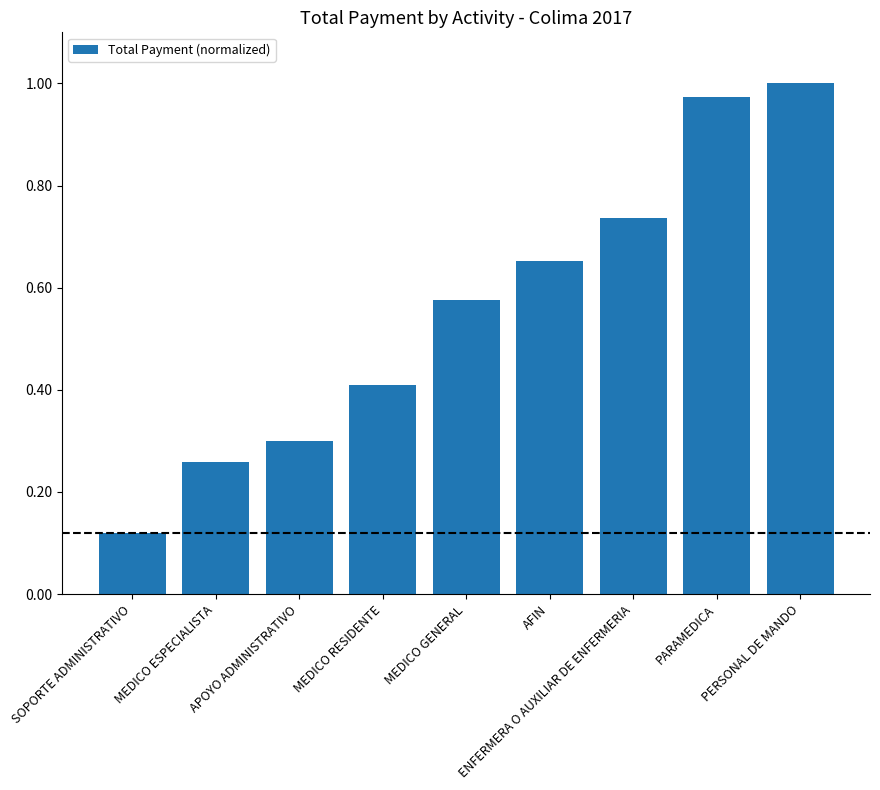

What is the label of the 2nd bar from the right?

PARAMEDICA